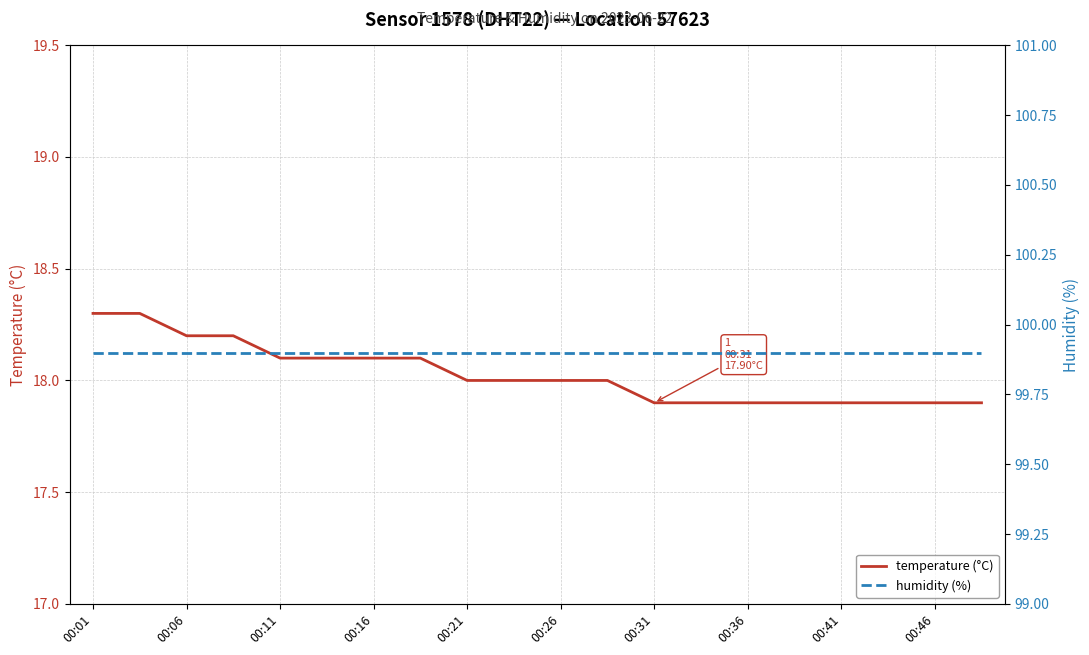

Reading left to right, transcribe all the data shown in this chart.

temperature (°C): 18.3	18.3	18.2	18.2	18.1	18.1	18.1	18.1	18.0	18.0	18.0	18.0	17.9	17.9	17.9	17.9	17.9	17.9	17.9	17.9
humidity (%): 99.9	99.9	99.9	99.9	99.9	99.9	99.9	99.9	99.9	99.9	99.9	99.9	99.9	99.9	99.9	99.9	99.9	99.9	99.9	99.9